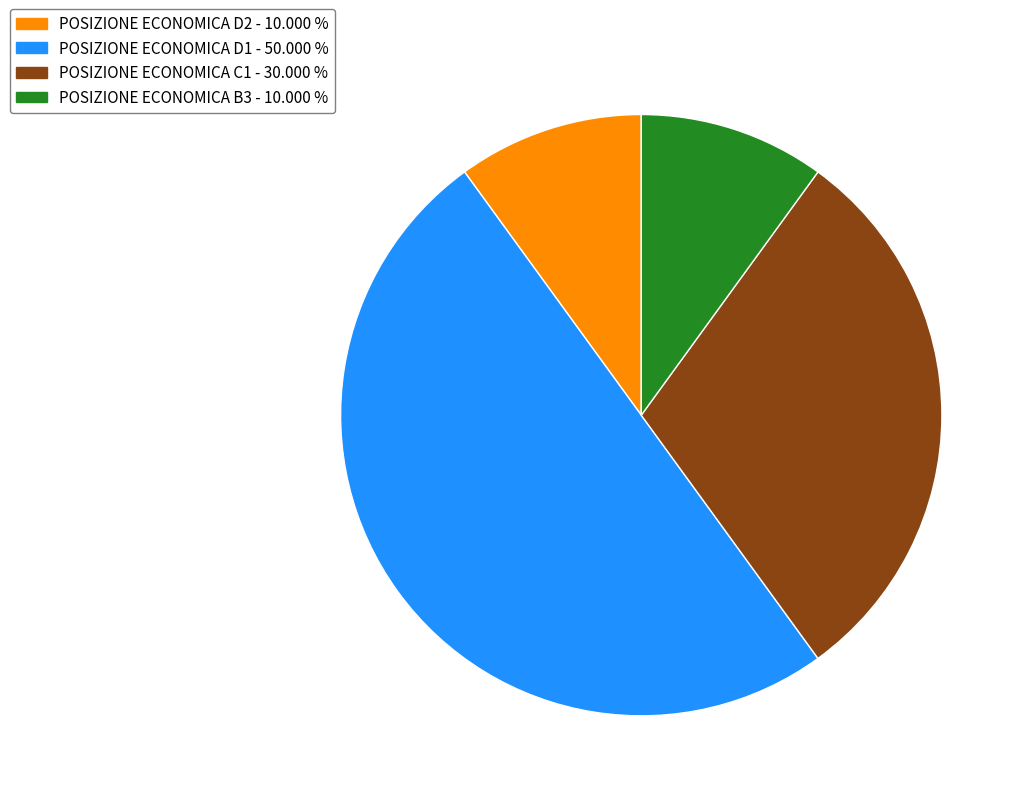

Combined, do POSIZIONE ECONOMICA C1 and POSIZIONE ECONOMICA B3 account for over 50%?

No